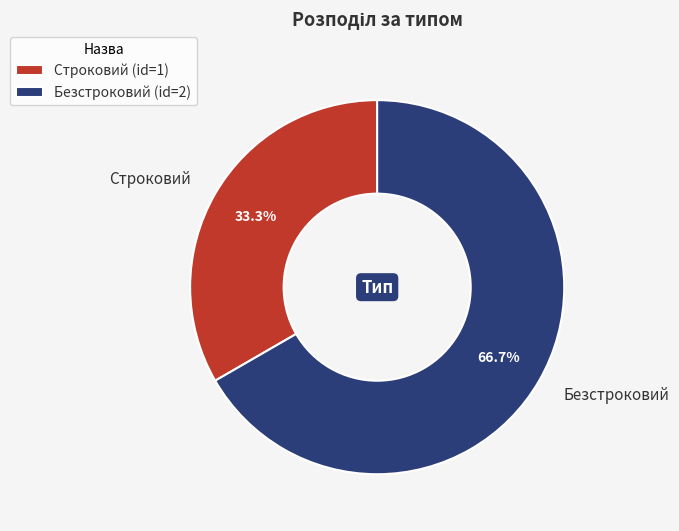

To the nearest percent, what percentage of the pie is Строковий?

33%